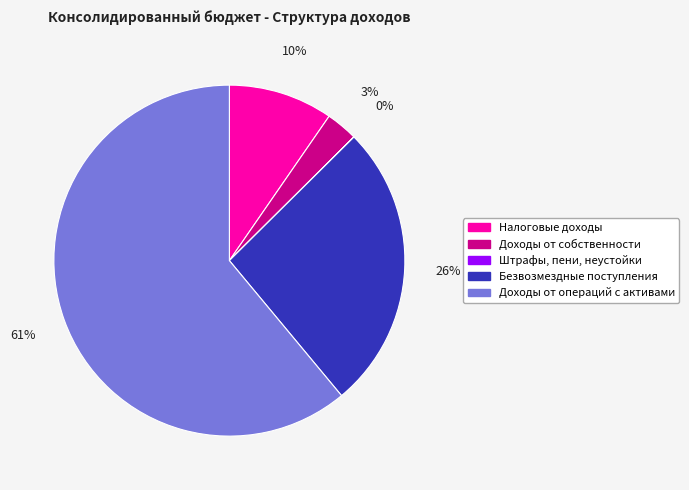

Is there a majority slice in this chart?

Yes